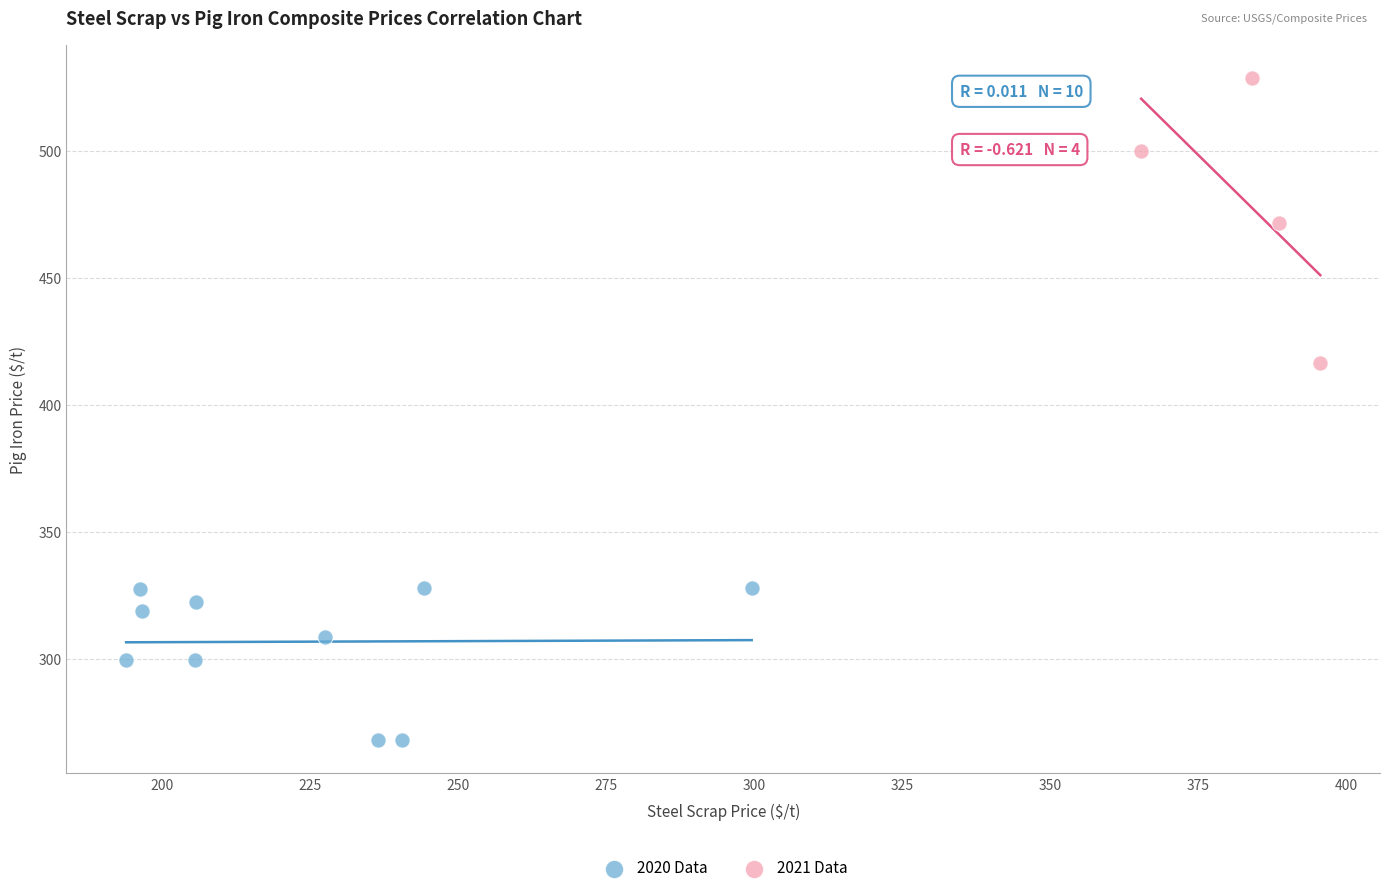

What are all the series names shown in the legend?

2020 Data, 2021 Data